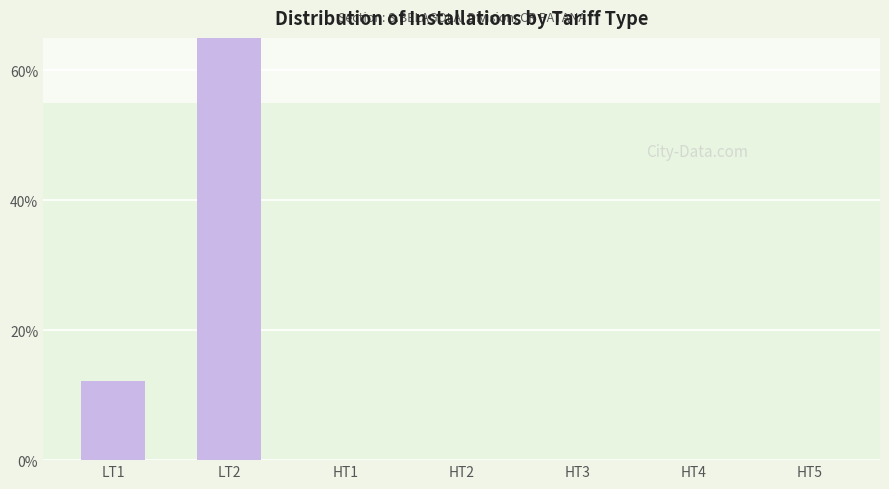

How many bars are there in total?

7